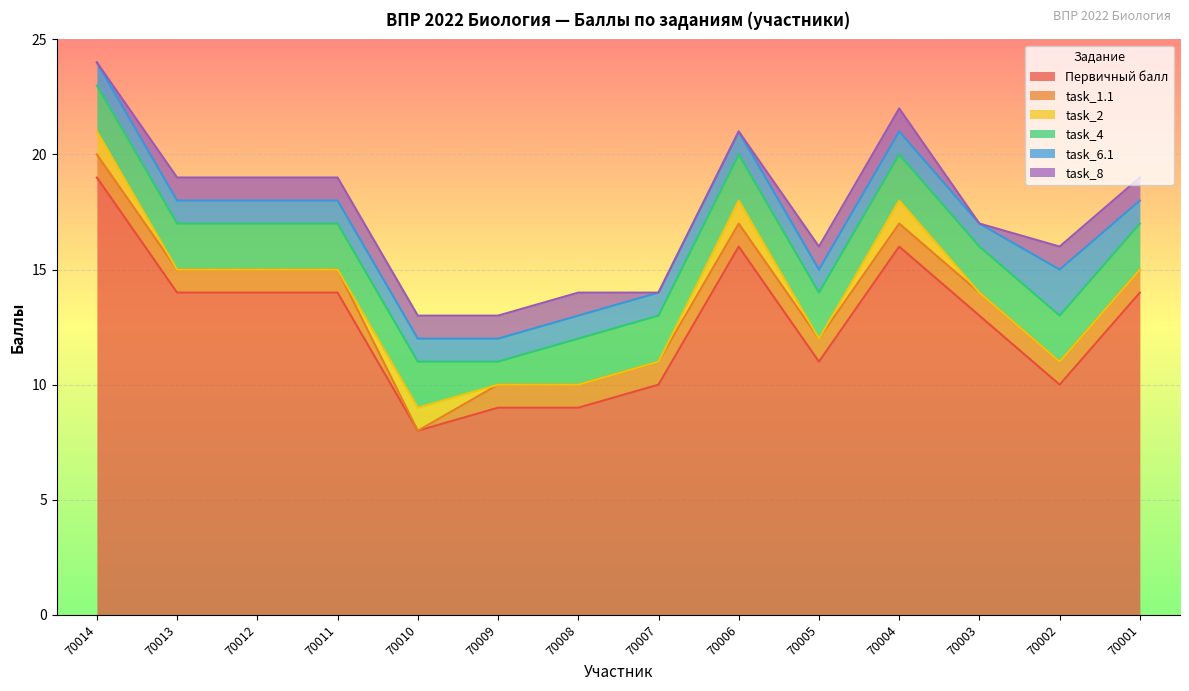

What is the value of the task_1.1 point at the 12th from the left?

1